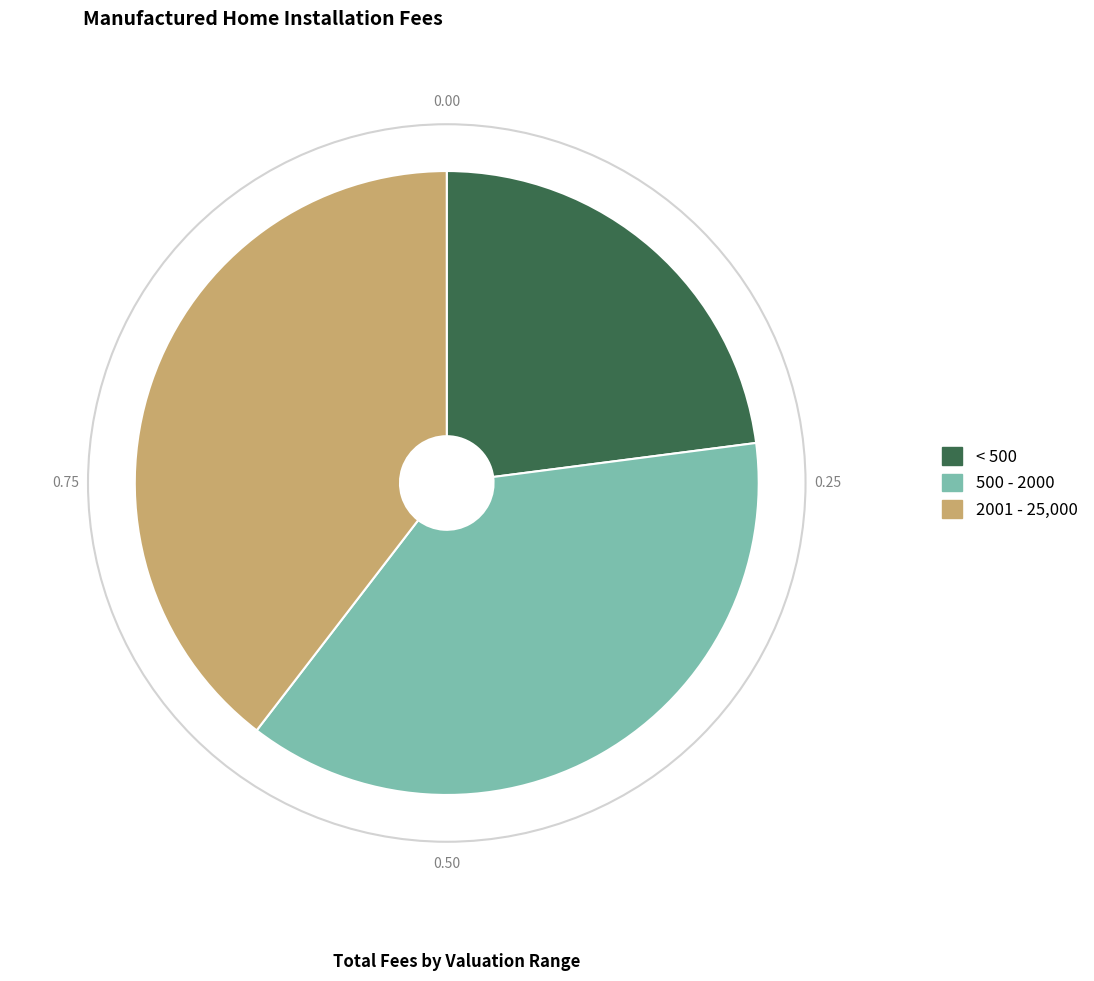

Is there any slice that represents more than half of the pie?

No